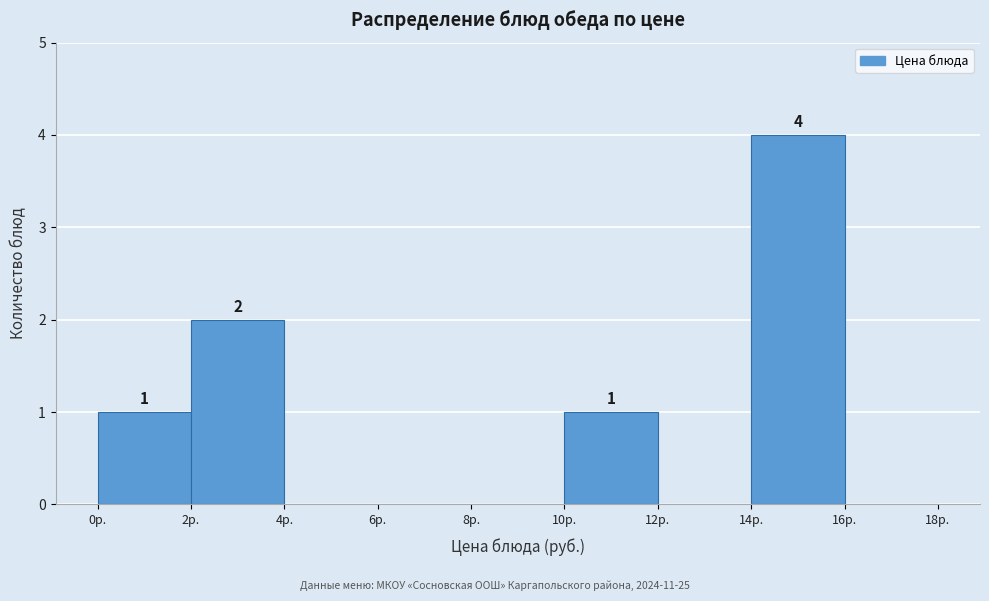

Which range on the x-axis has the tallest bar?

14 to 16